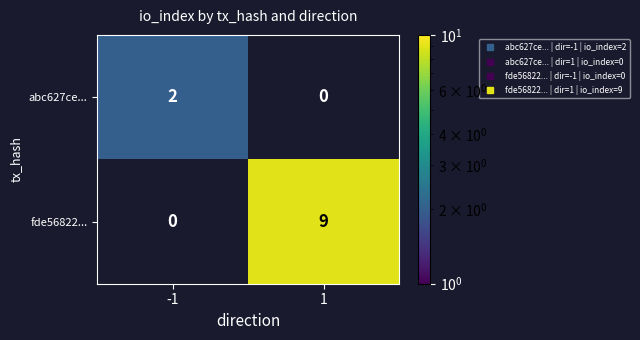

Is the value of fde56822... at 1 greater than the value of abc627ce... at -1?

Yes